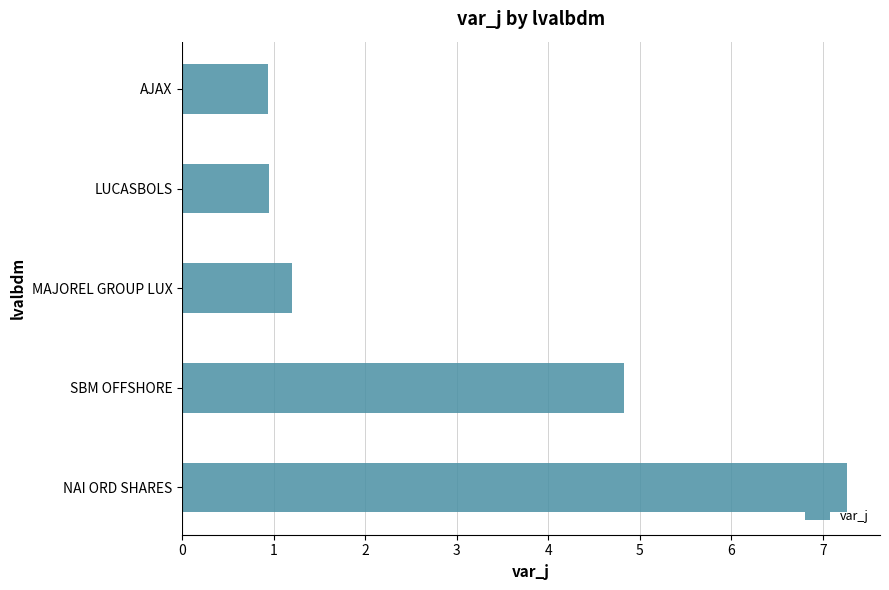

Between NAI ORD SHARES and LUCASBOLS, which is larger?

NAI ORD SHARES